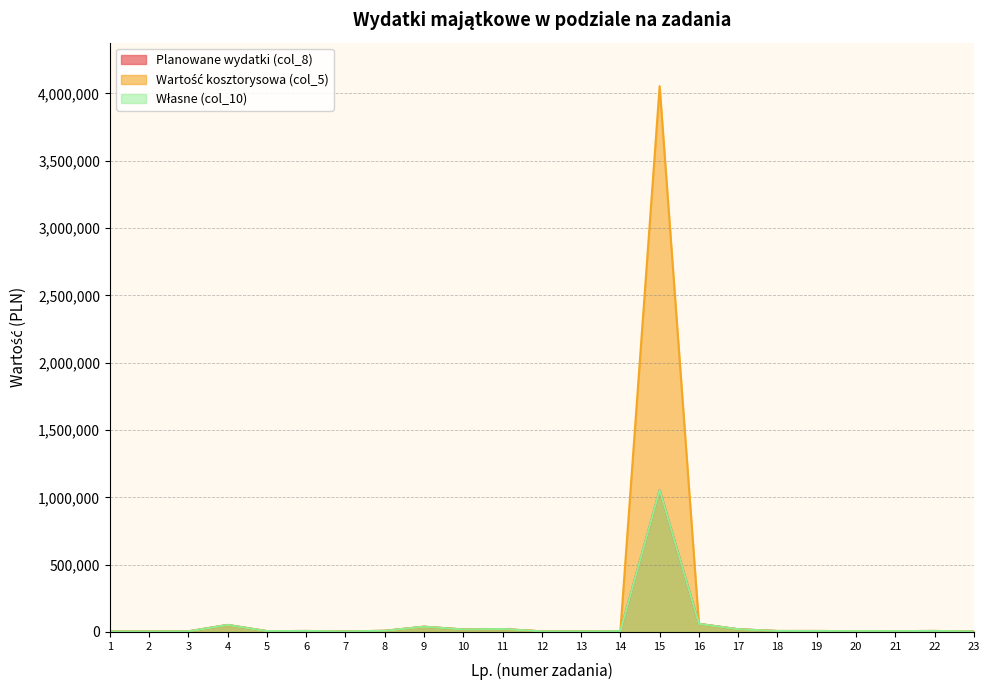

The Planowane wydatki (col_8) series shows 2872.6 at 3. True or false?

False